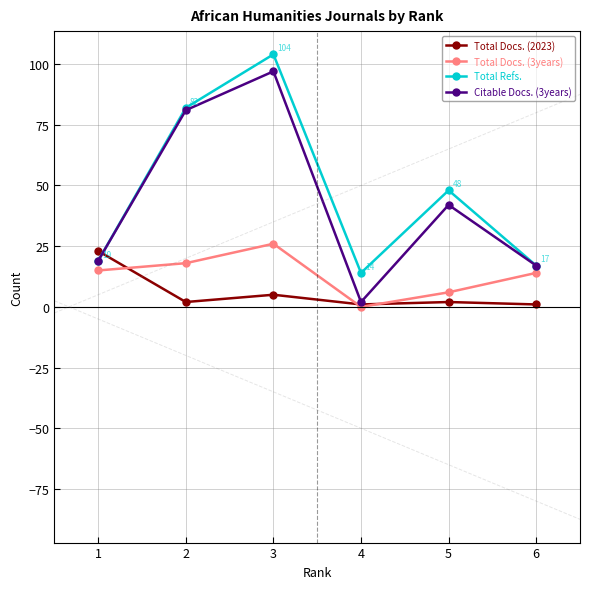

True or false: Total Refs. and Total Docs. (3years) cross at least once.

False